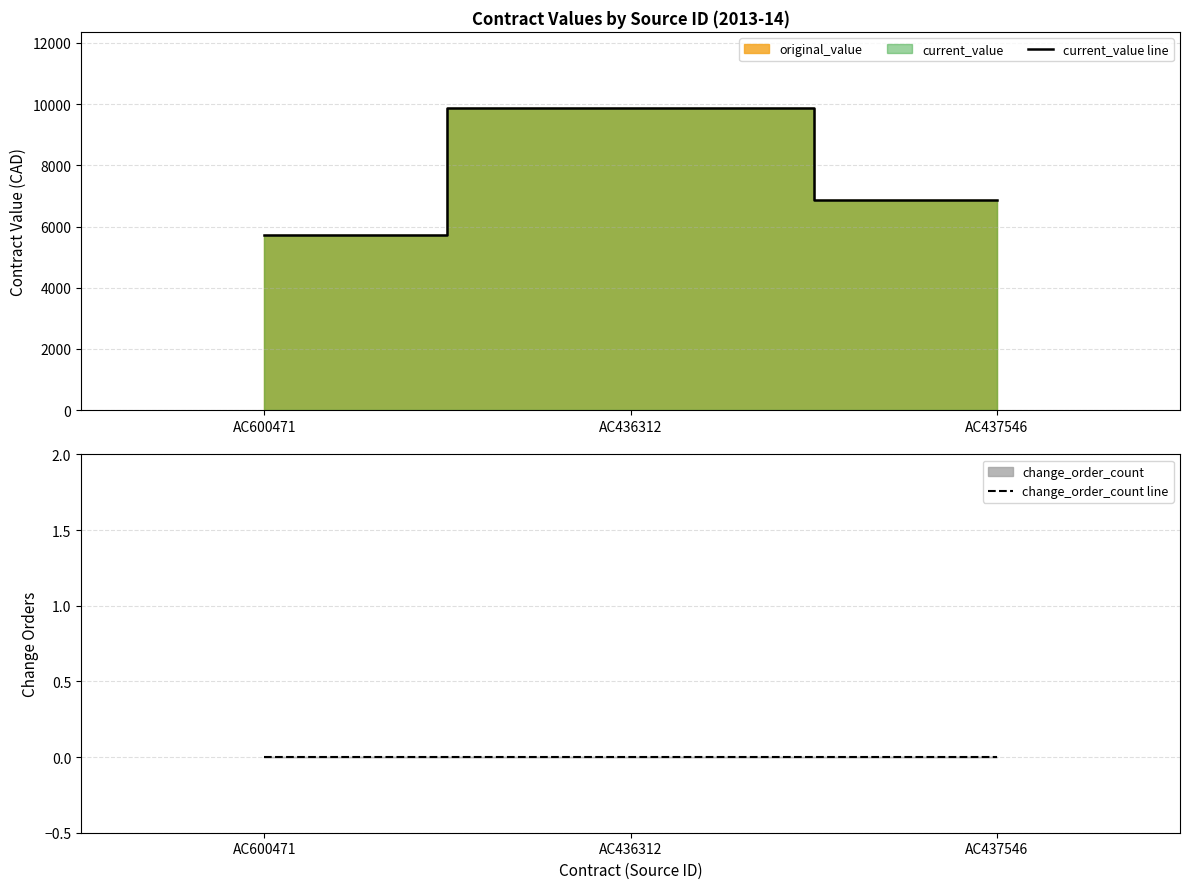

Does the chart display data point markers on the line(s)?

No